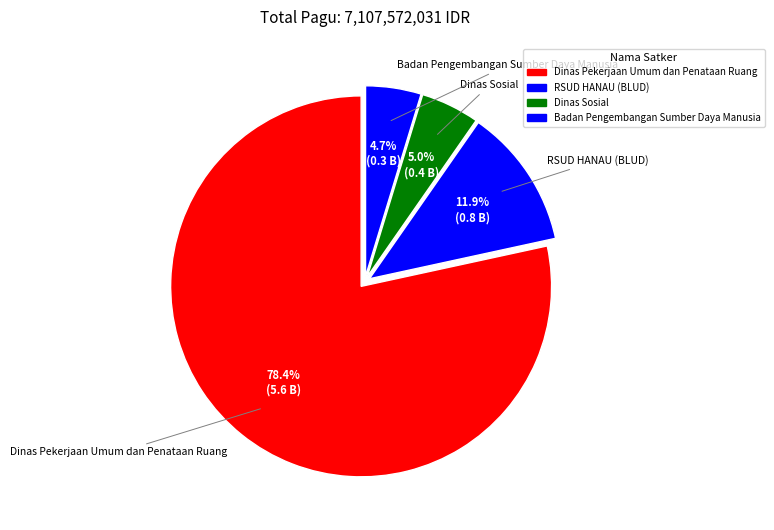

The Dinas Pekerjaan Umum dan Penataan Ruang slice represents 9% of the pie. True or false?

False